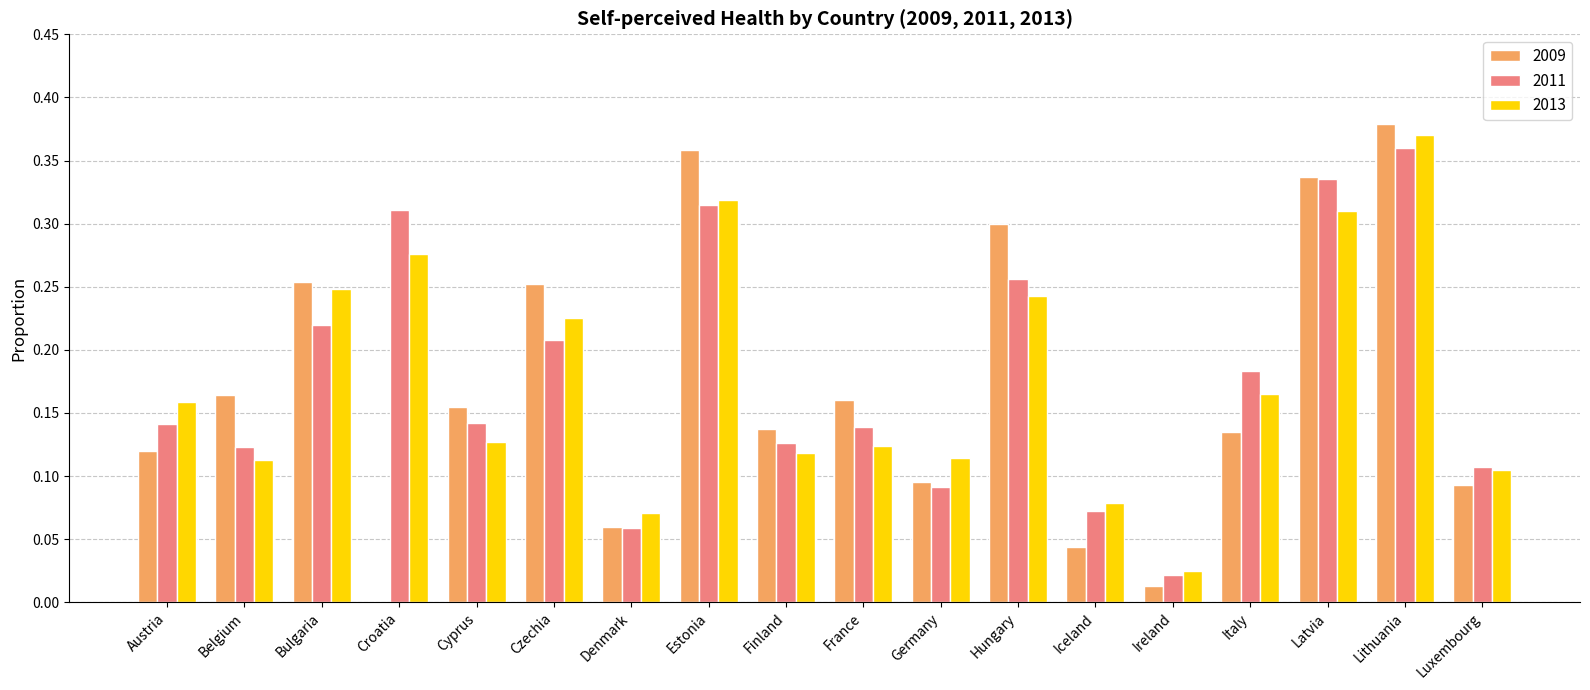

Which series changed the most between Hungary and Ireland?

2009